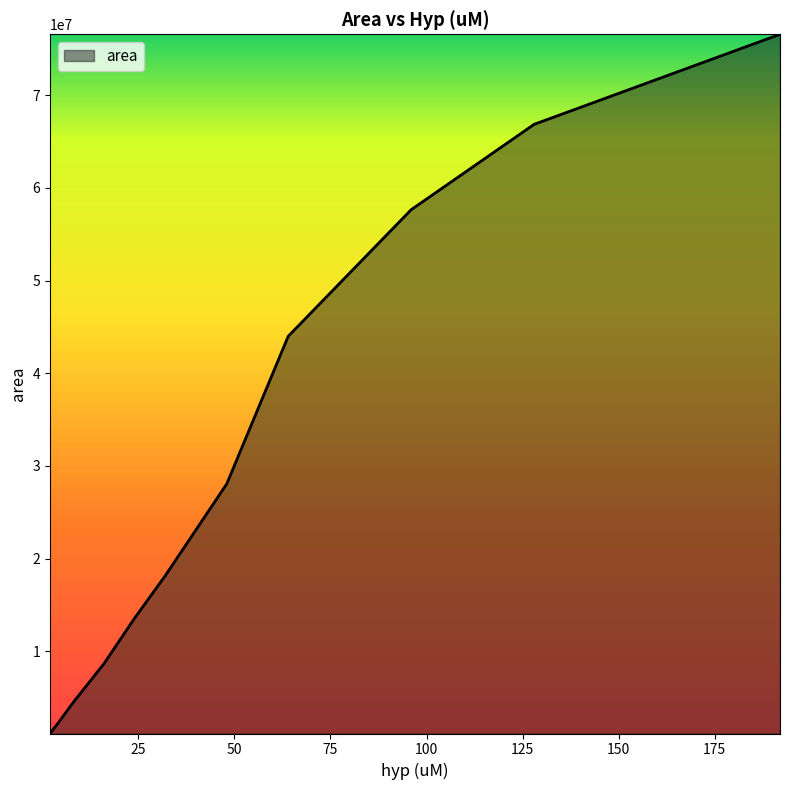

What is the greatest value displayed?

76564549